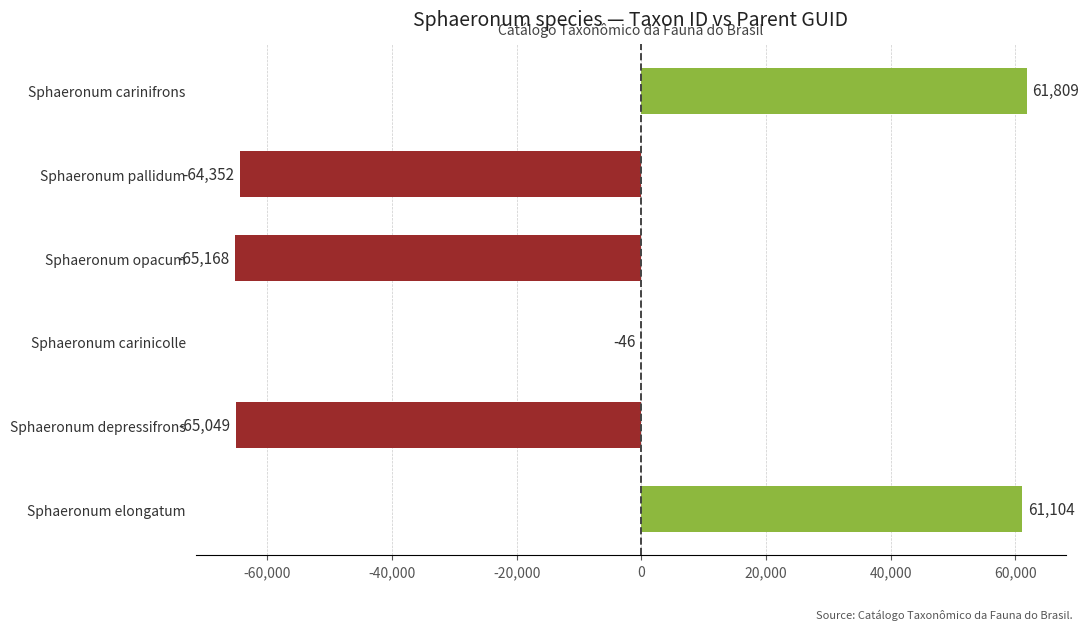

Which category has the highest value across all series?

Sphaeronum carinifrons